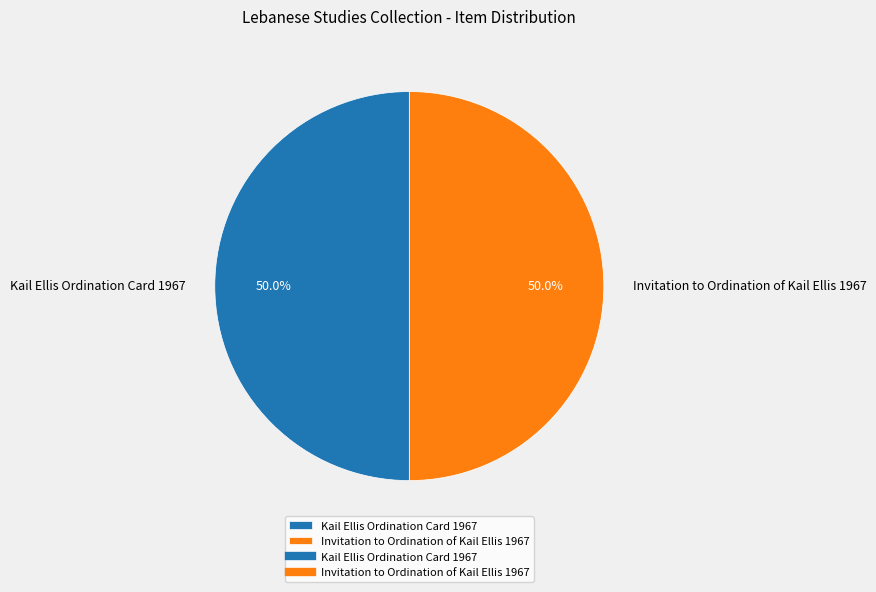

To the nearest percent, what is the combined percentage of Invitation to Ordination of Kail Ellis 1967 and Kail Ellis Ordination Card 1967?

100%